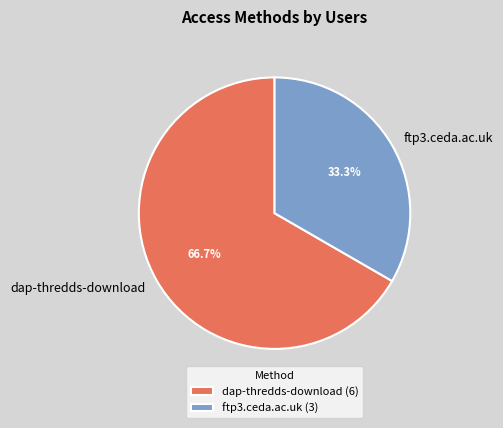

To the nearest percent, what is the average slice percentage?

50%